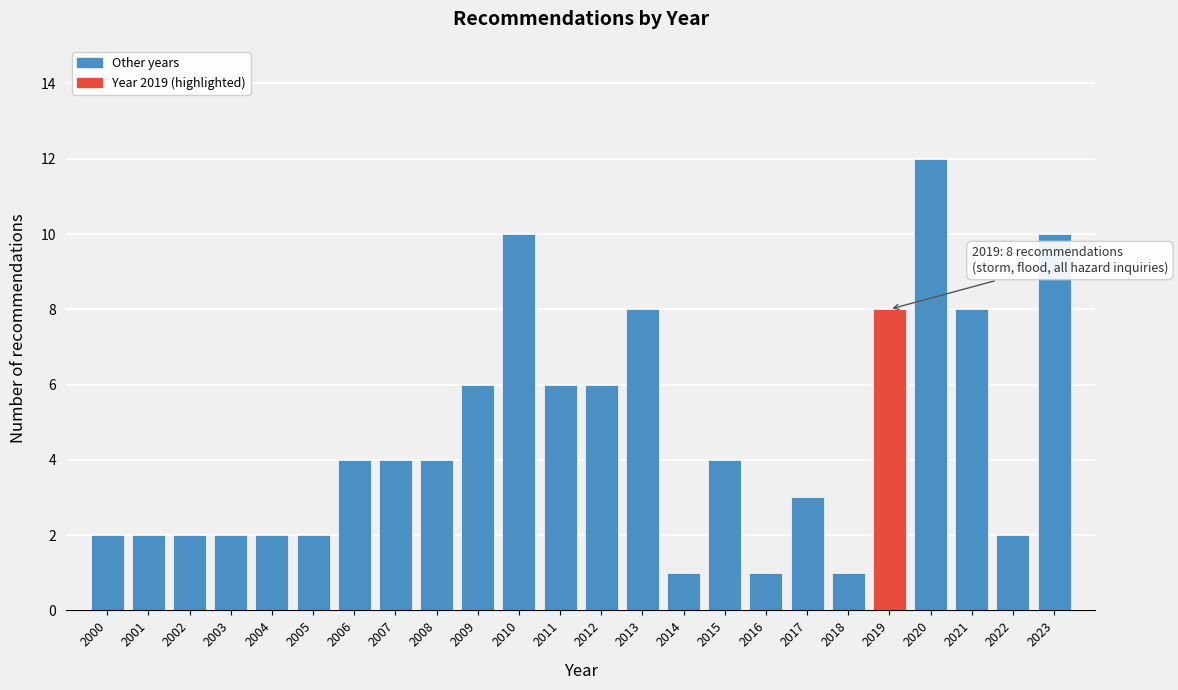

Over which range of the x-axis is the bar tallest?

2019.5 to 2020.5